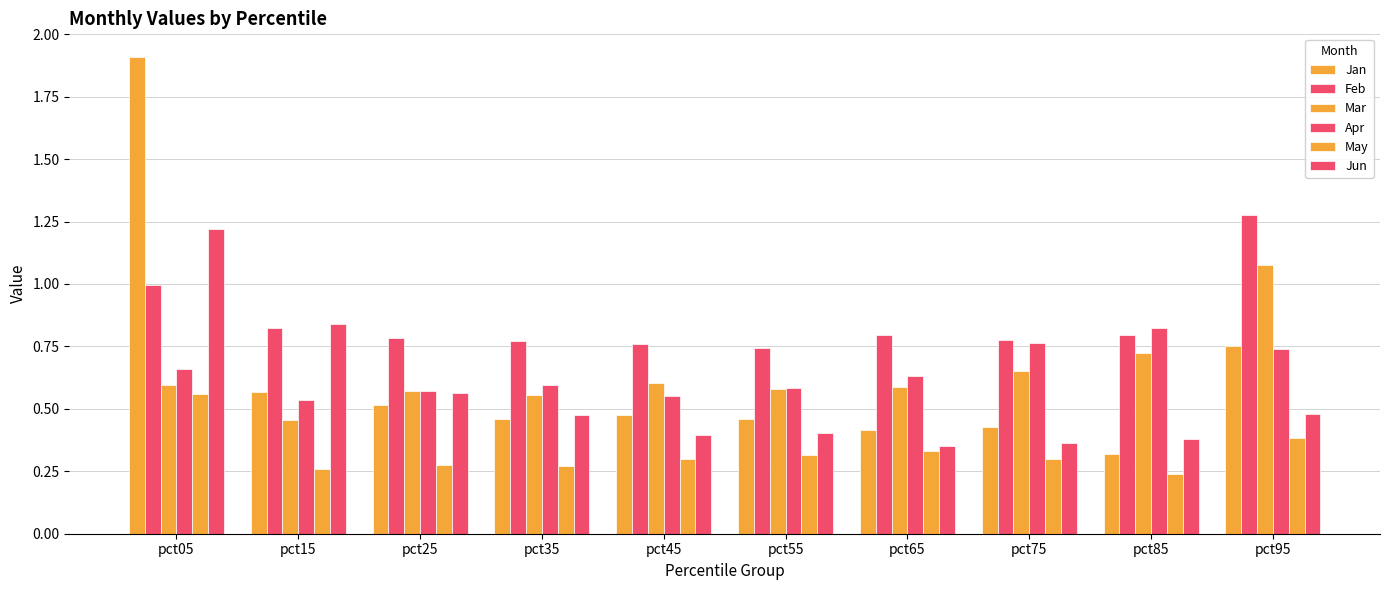

Reading left to right, transcribe all the data shown in this chart.

Jan: 1.9	0.6	0.5	0.5	0.5	0.5	0.4	0.4	0.3	0.8
Feb: 1.0	0.8	0.8	0.8	0.8	0.7	0.8	0.8	0.8	1.3
Mar: 0.6	0.5	0.6	0.6	0.6	0.6	0.6	0.7	0.7	1.1
Apr: 0.7	0.5	0.6	0.6	0.6	0.6	0.6	0.8	0.8	0.7
May: 0.6	0.3	0.3	0.3	0.3	0.3	0.3	0.3	0.2	0.4
Jun: 1.2	0.8	0.6	0.5	0.4	0.4	0.4	0.4	0.4	0.5